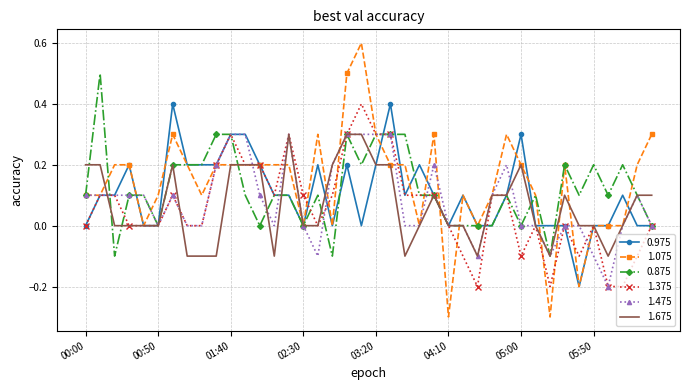

What is the highest value of the 1.075 series?

0.6